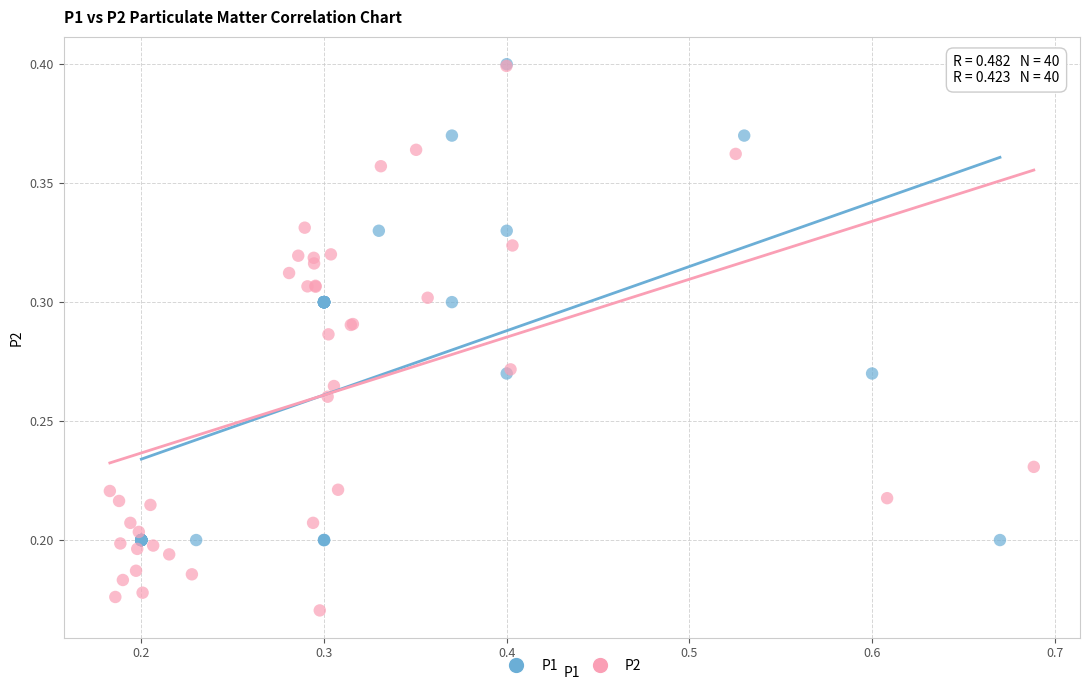

Which series has the largest Y range (max minus min)?

P2